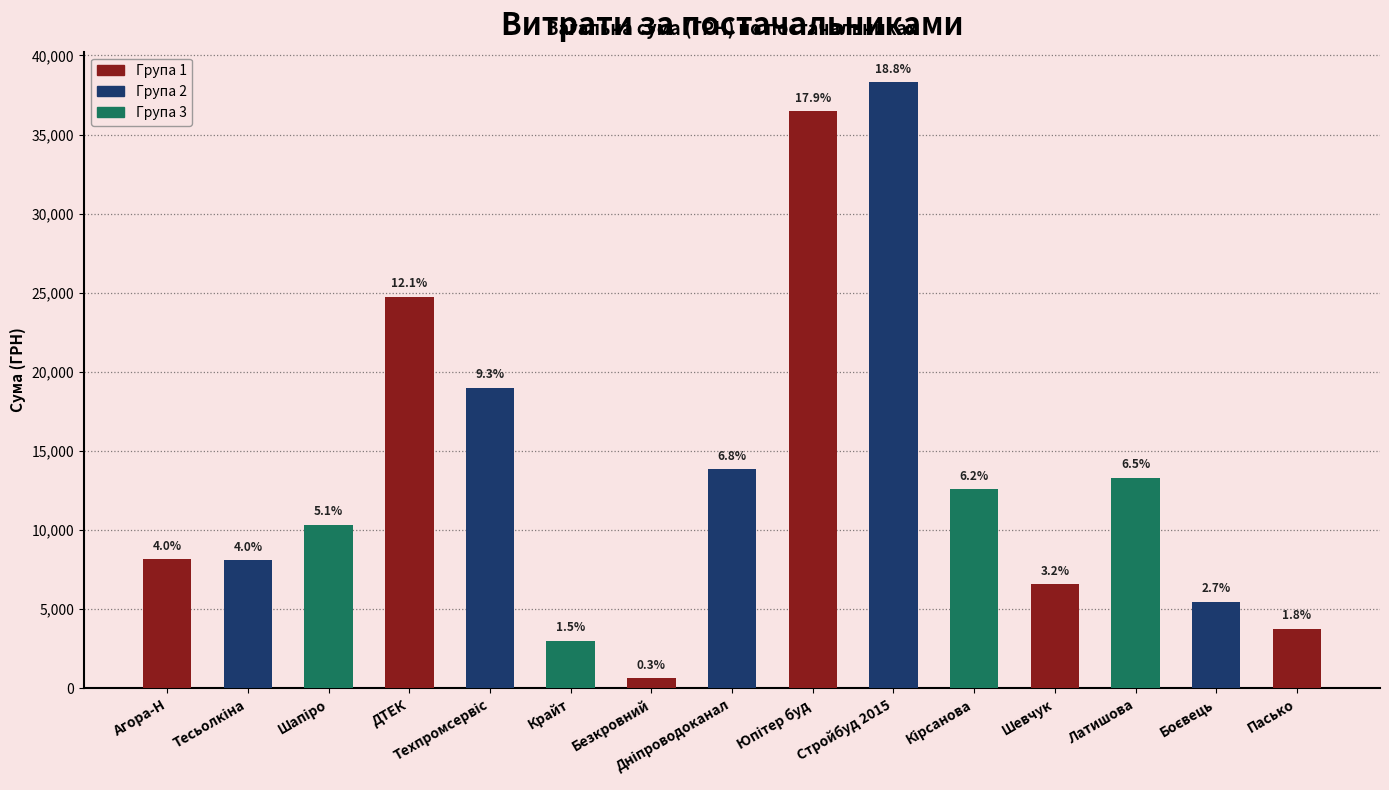

At which category does the chart reach its peak across all series?

ТОВ "Стройбуд 2015"